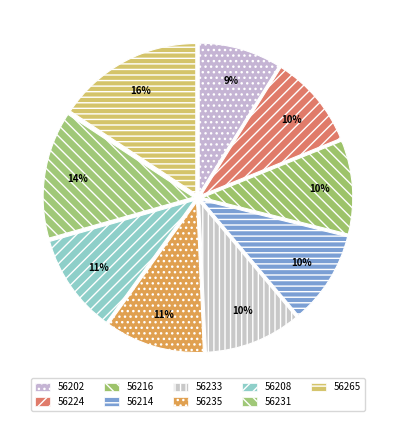

Does 56202 represent more than half of the total?

No